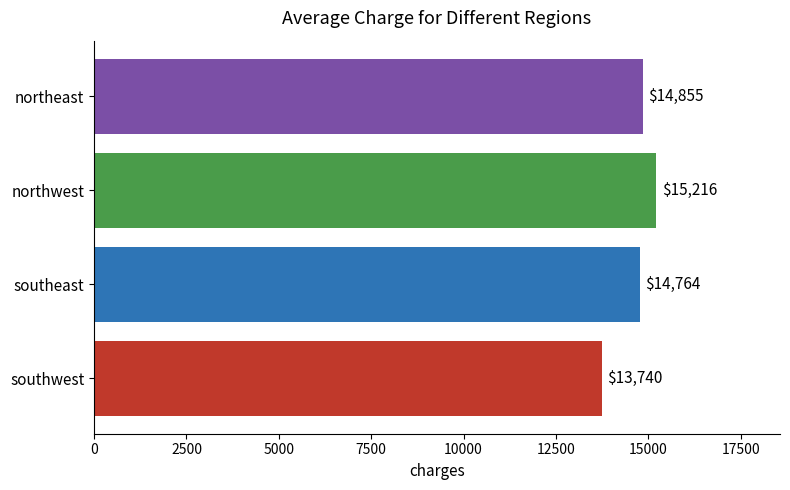

Is it true that the value at southwest is 13740?

True